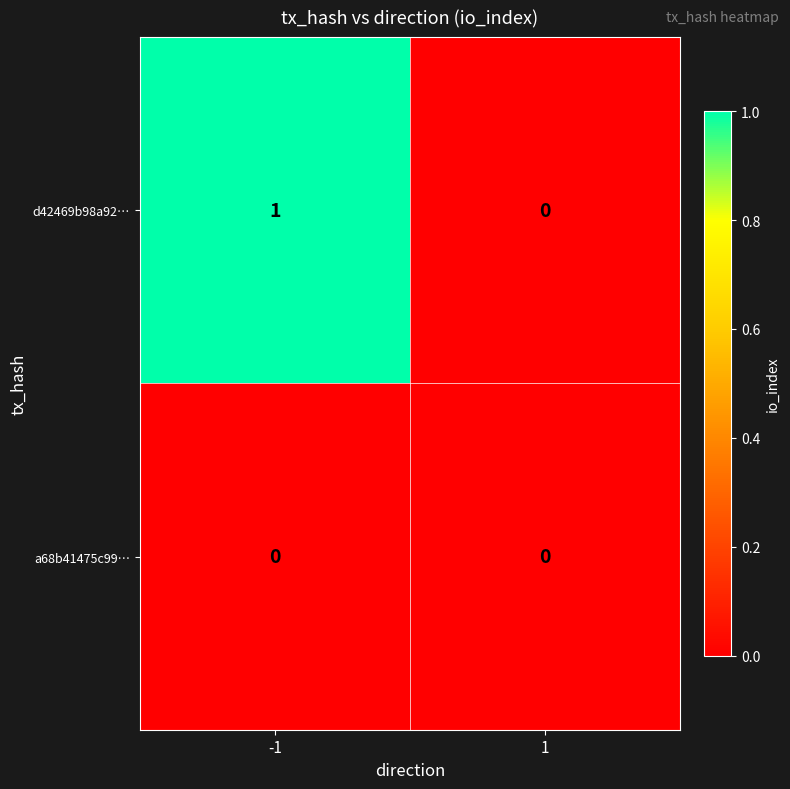

Reading left to right, transcribe all the data shown in this chart.

d42469b98a92…: 1	0
a68b41475c99…: 0	0